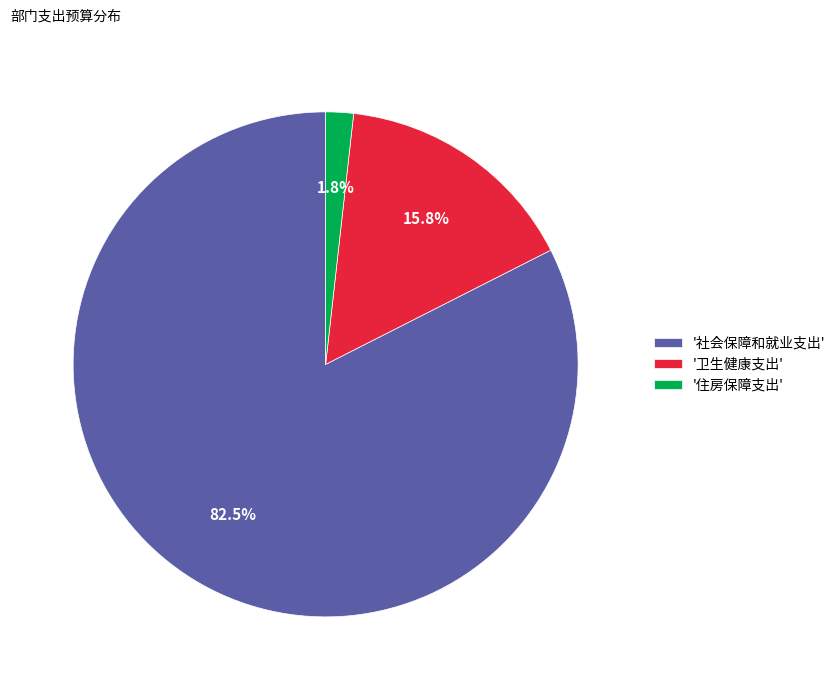

Which slice represents more than half of the pie?

'社会保障和就业支出'